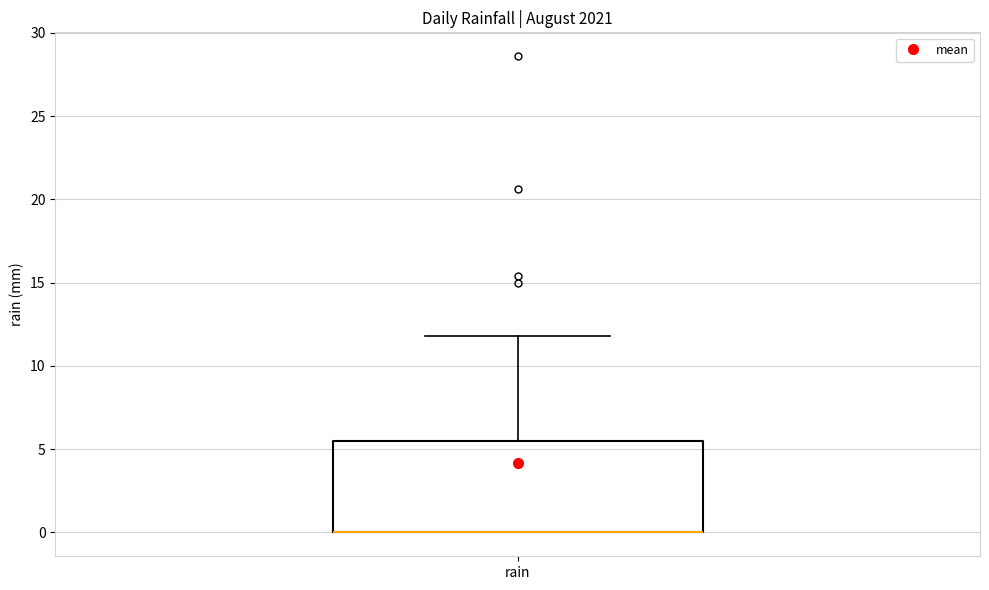

Where is the lower edge of the box for rain on the y-axis? The values are not printed on the chart, so give them approximately, as read against the axis.

0.0